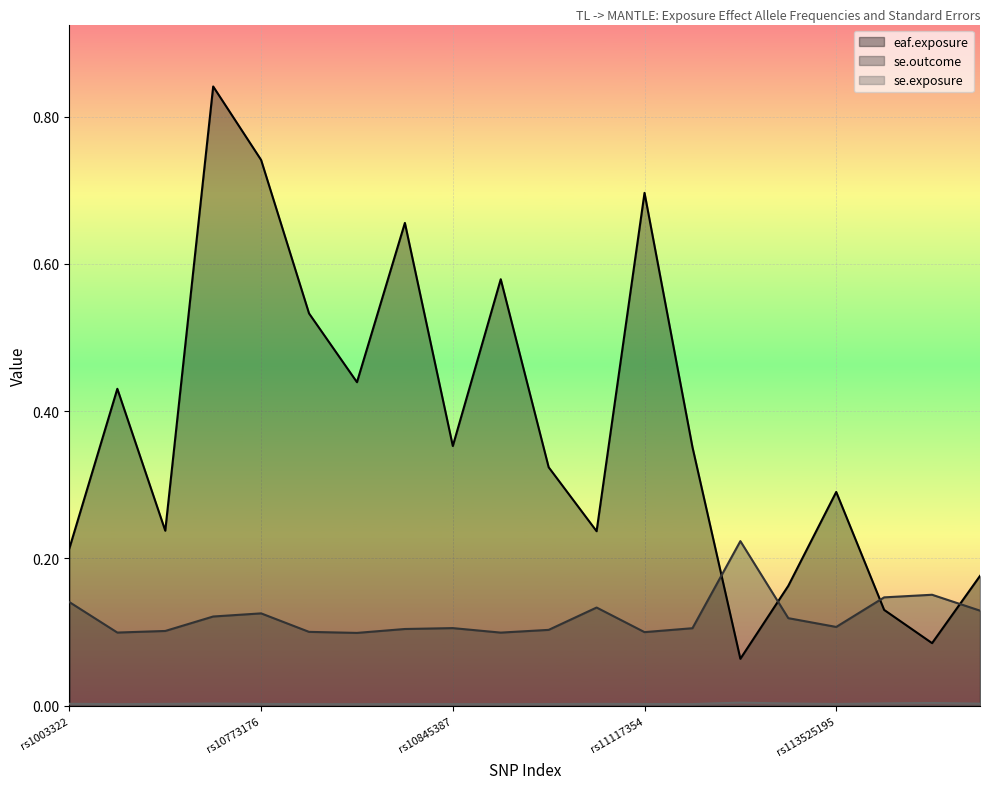

Where is se.outcome nearest to the value 0?

rs10805346